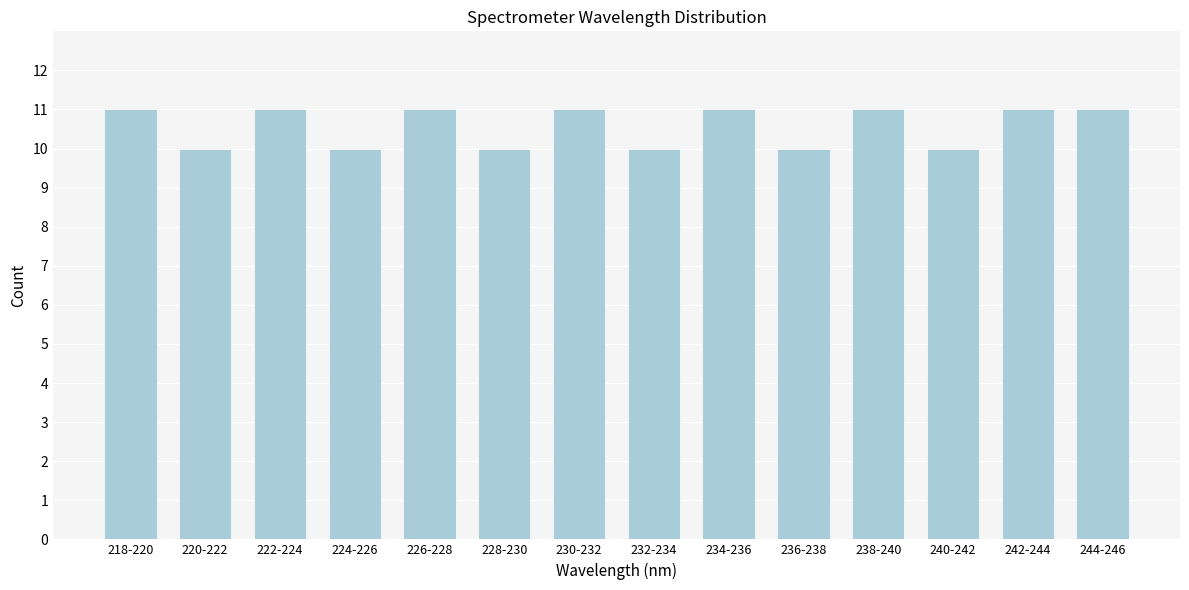

Reading right to left, what are all the values shown in this chart?

11	11	10	11	10	11	10	11	10	11	10	11	10	11